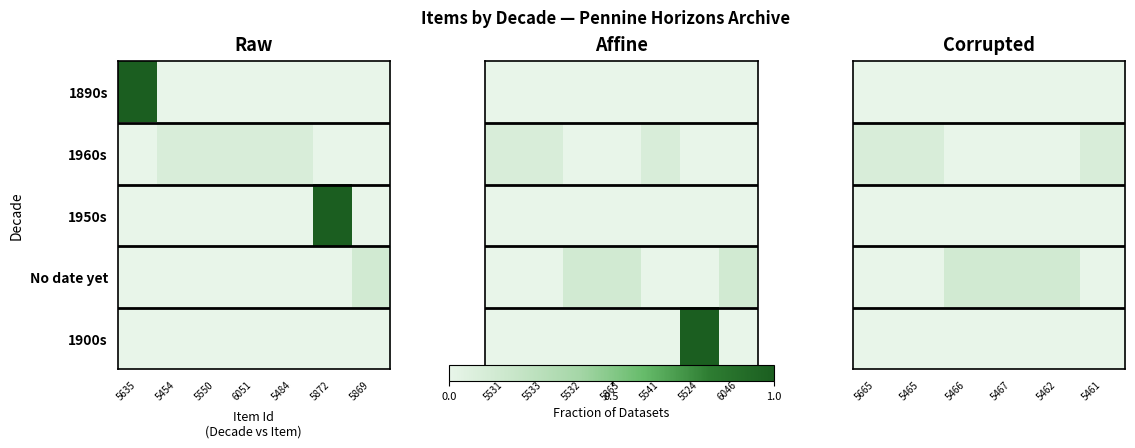

At which label does 1900s reach its minimum?

5665